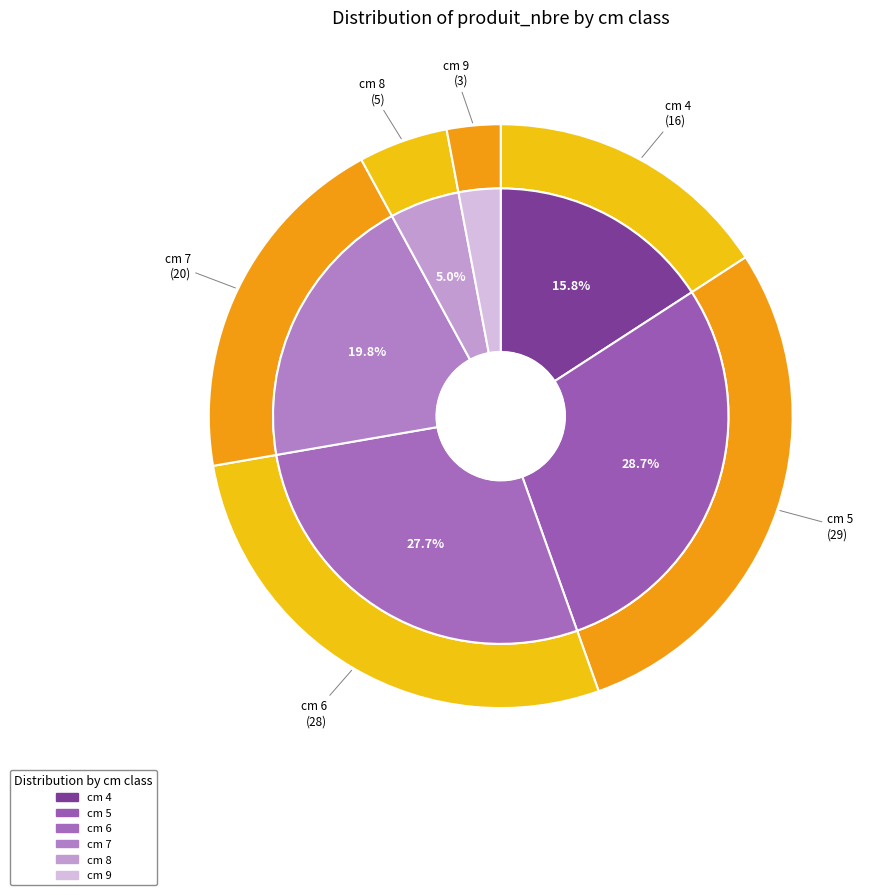

To the nearest percent, what is the combined percentage of 9 and 4?

19%